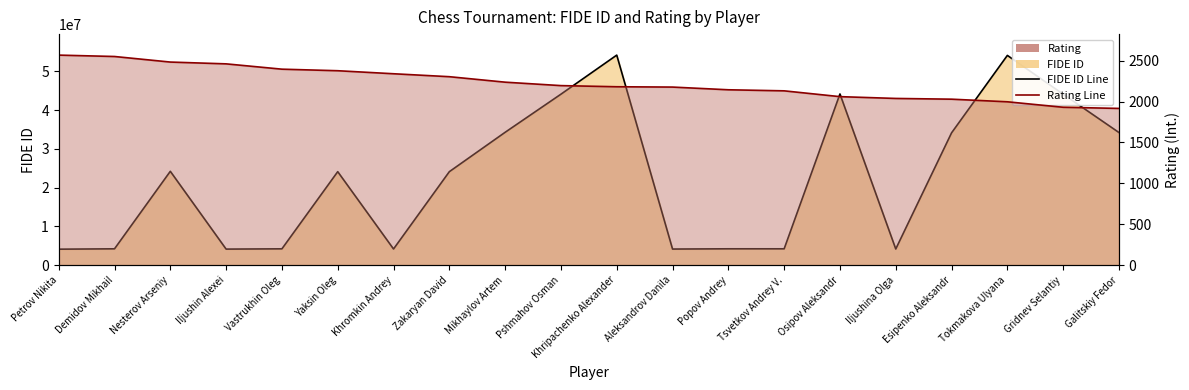

Reading right to left, what are all the values shown in this chart?

FIDE ID Line: 34203494	44102844	54109086	34125911	4152280	44154364	4197194	4199693	4133650	54184975	44101759	34265350	24101923	4154126	24105880	4192770	4122178	24198455	4197143	4101286
Rating Line: 1916	1930	1997	2029	2038	2060	2131	2144	2177	2181	2195	2237	2304	2340	2377	2396	2461	2483	2551	2568